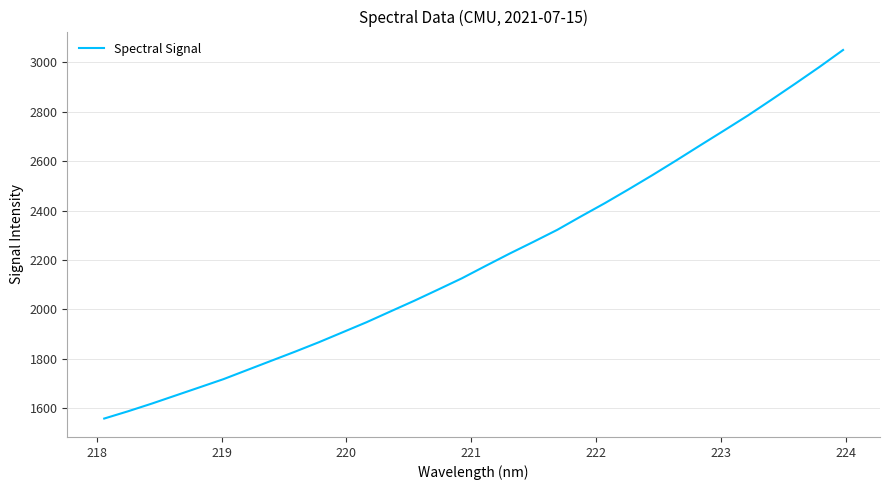

What is the difference between the maximum and minimum values?

1493.1